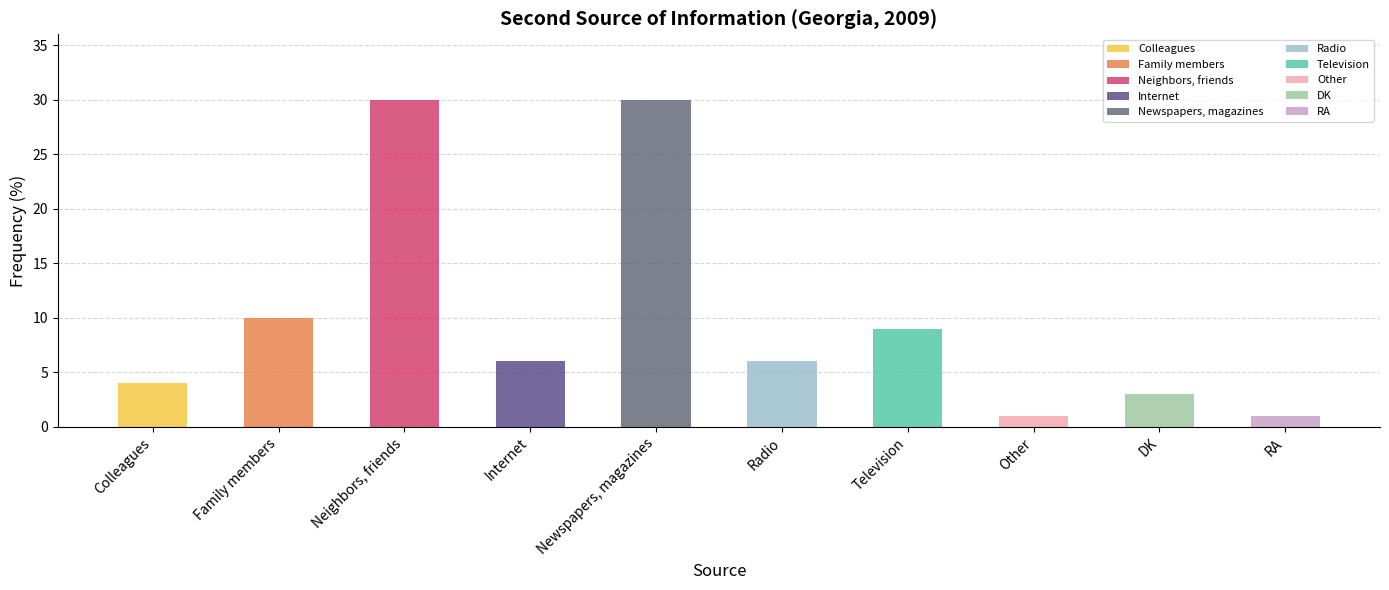

What is the sum of all values?

100